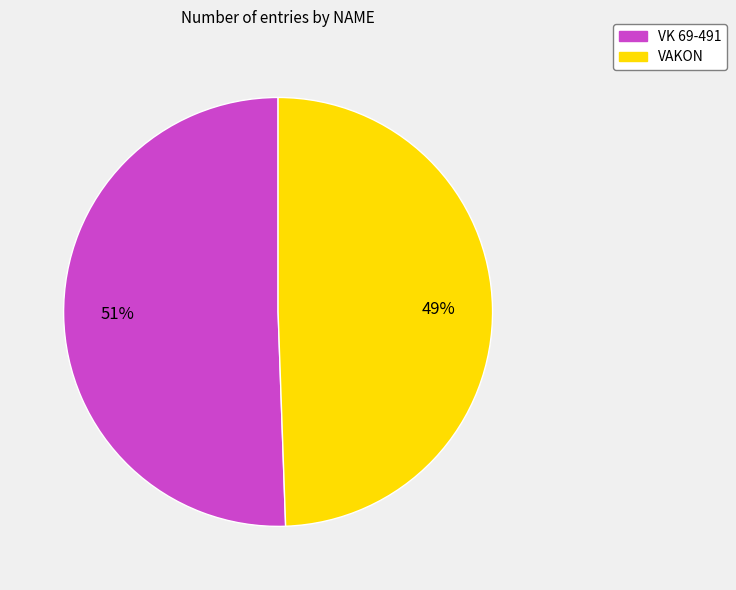

True or false: VAKON accounts for 36% of the total.

False